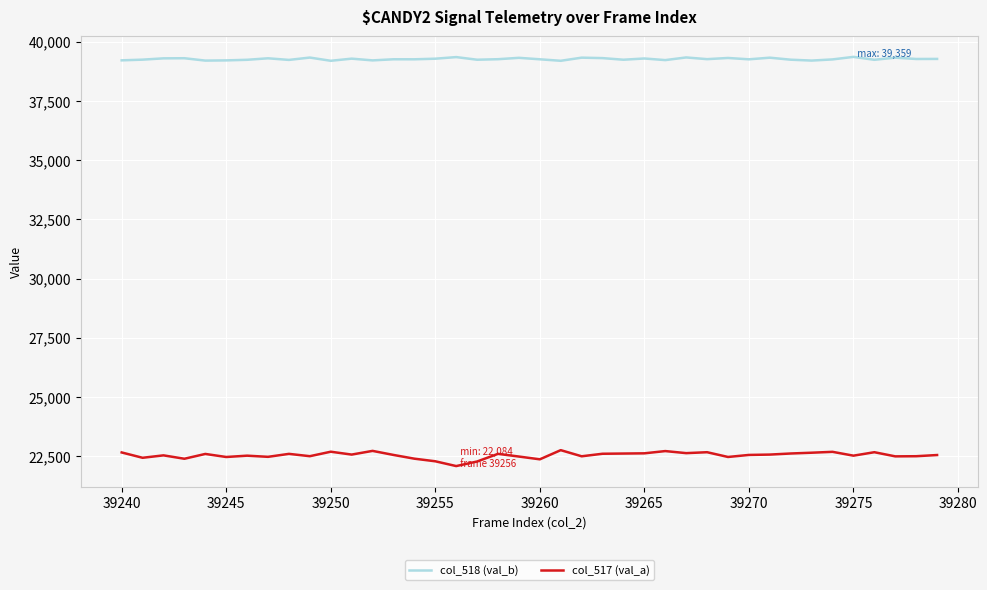

Which series has the largest range (max minus min)?

col_517 (val_a)